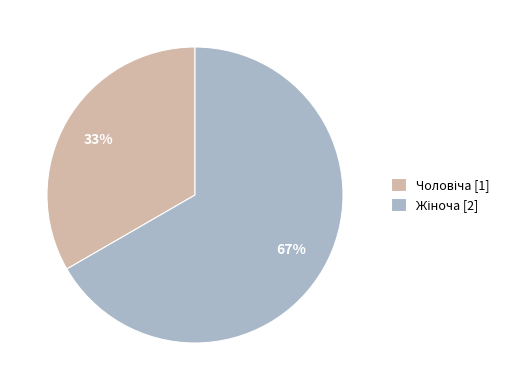

Is there a majority slice in this chart?

Yes